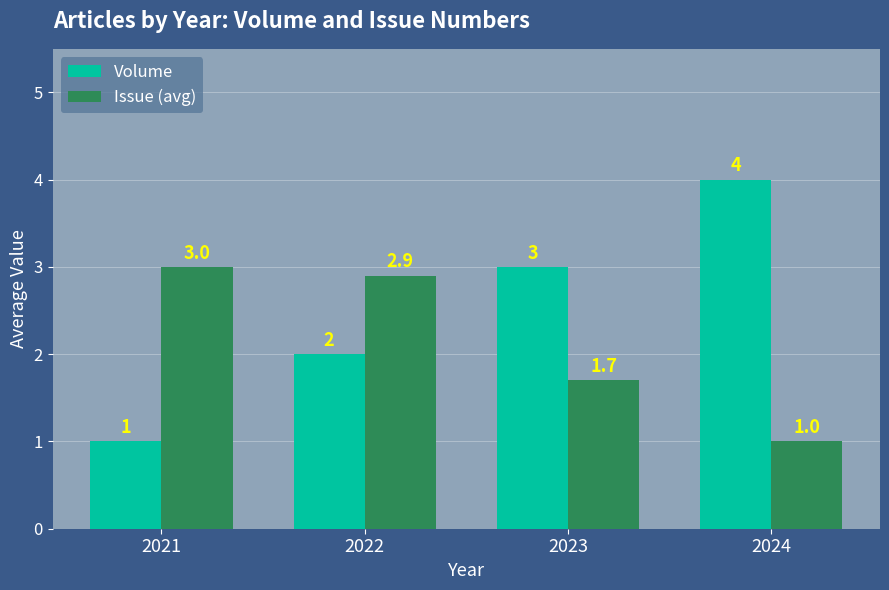

Reading left to right, what are all the values shown in this chart?

Volume: 1.0	2.0	3.0	4.0
Issue (avg): 3.0	2.9	1.7	1.0